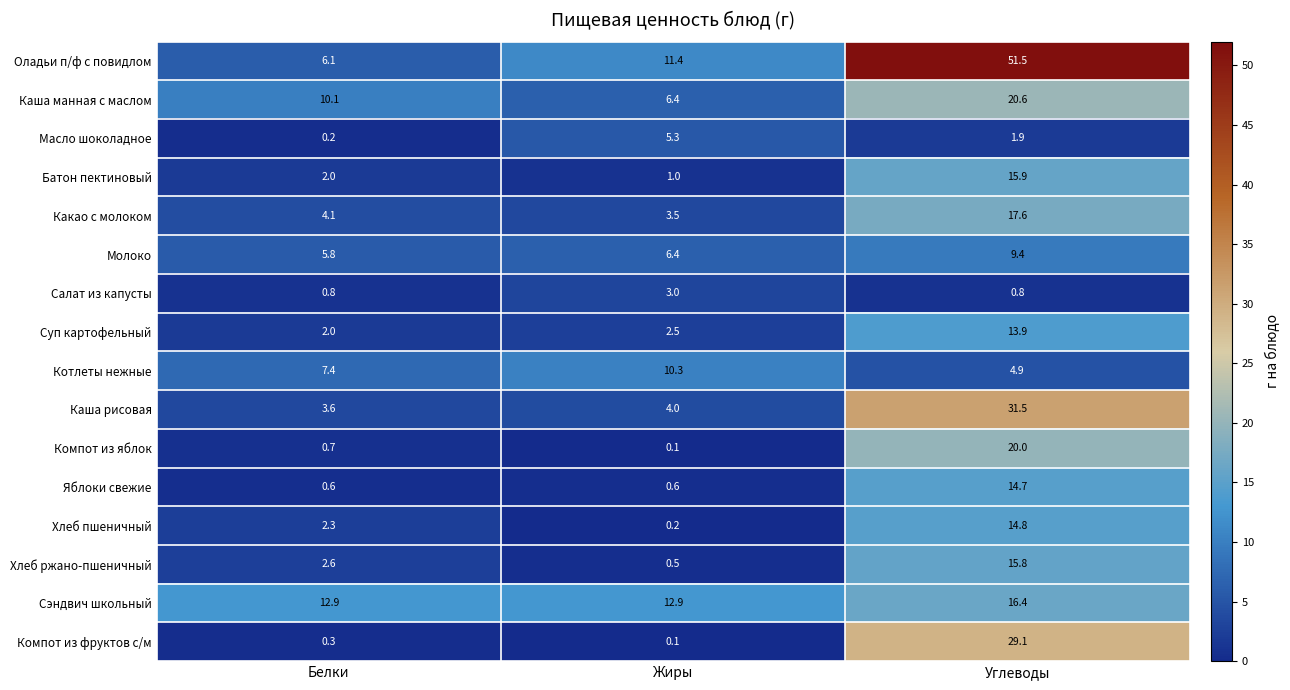

At how many categories does at least one series exceed 5?

3